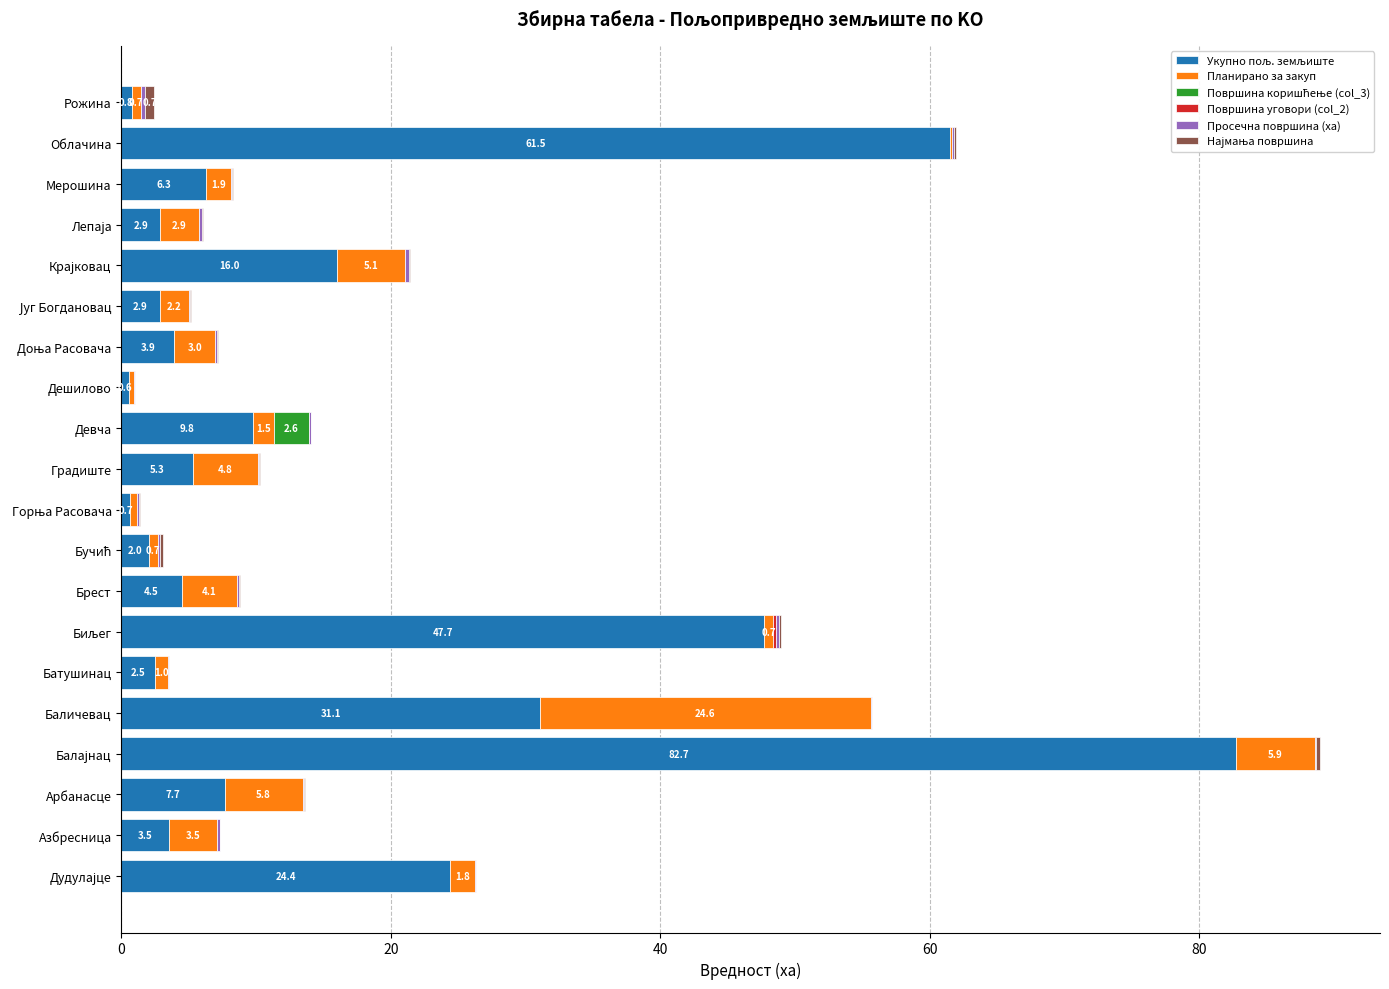

How many categories are shown in the chart?

20